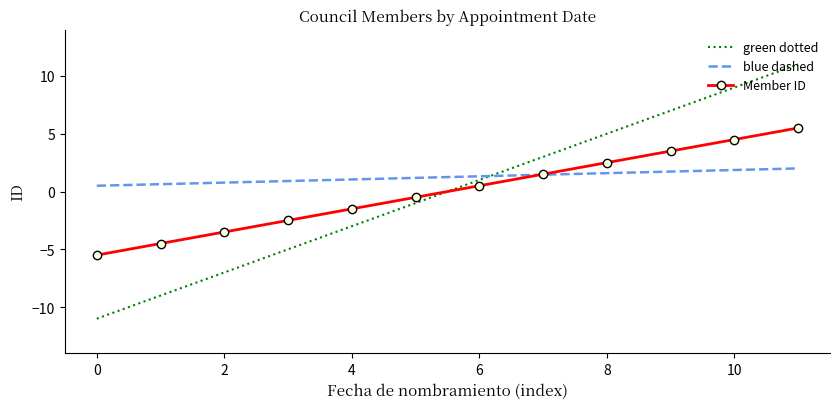

What is the difference between the second highest and second lowest values in the green dotted series?

18.0